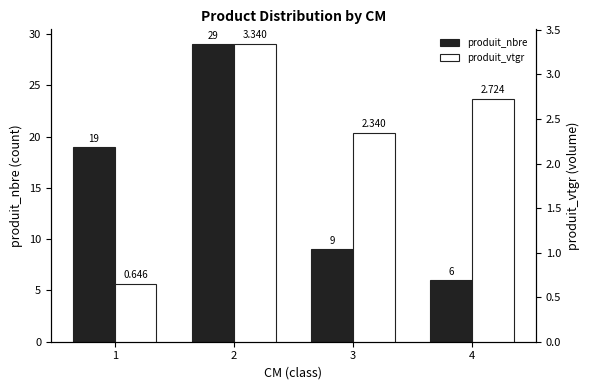

What are all the series names shown in the legend?

produit_nbre, produit_vtgr